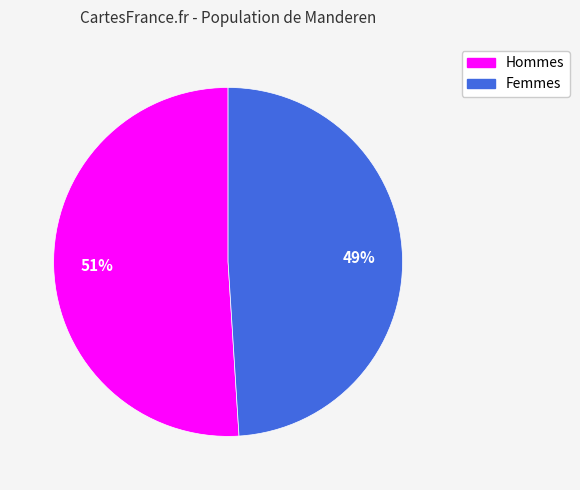

To the nearest percent, what is the difference between the largest and smallest slice percentages?

2%